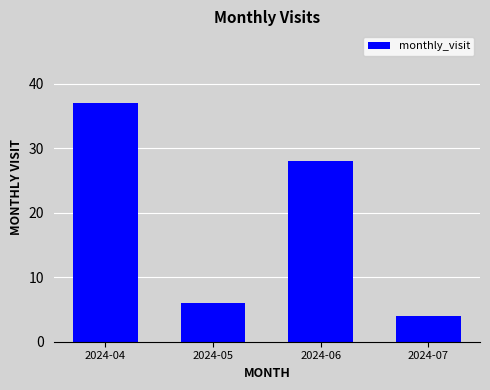

Which has a higher value, 2024-06 or 2024-05?

2024-06